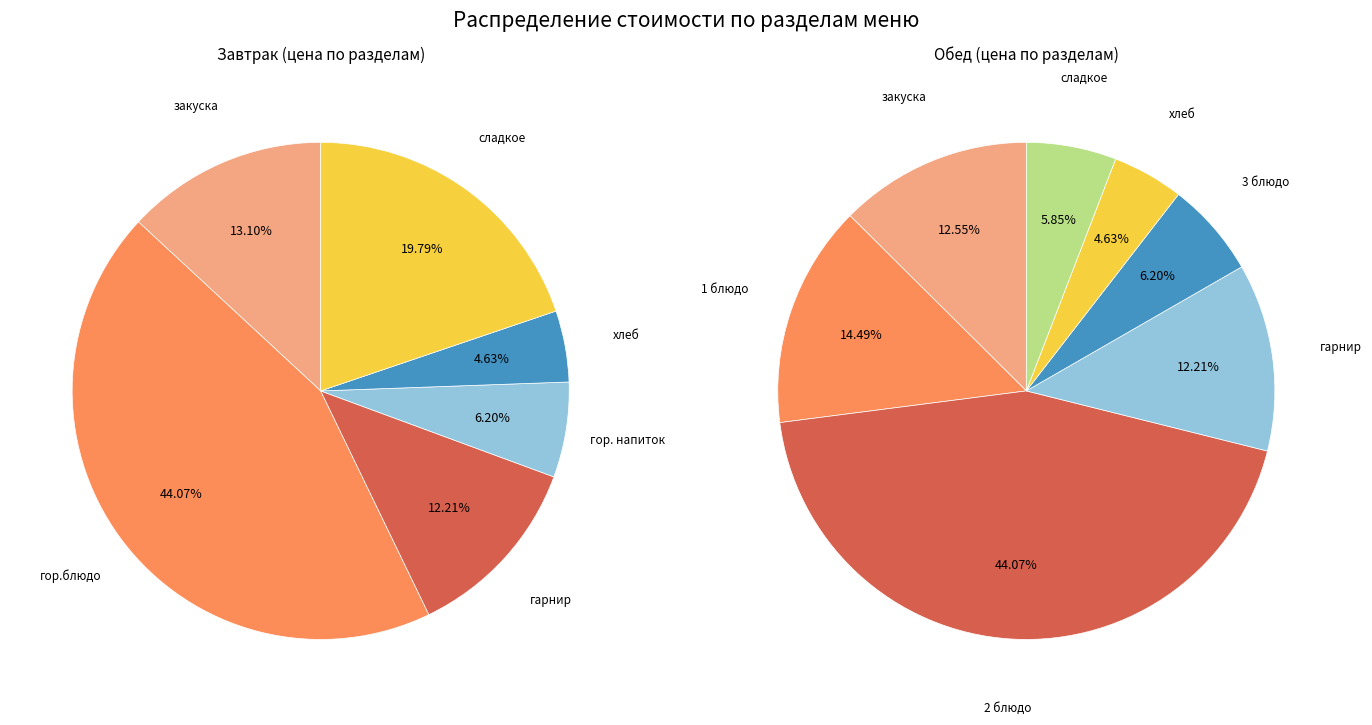

Is there a majority slice in this chart?

No